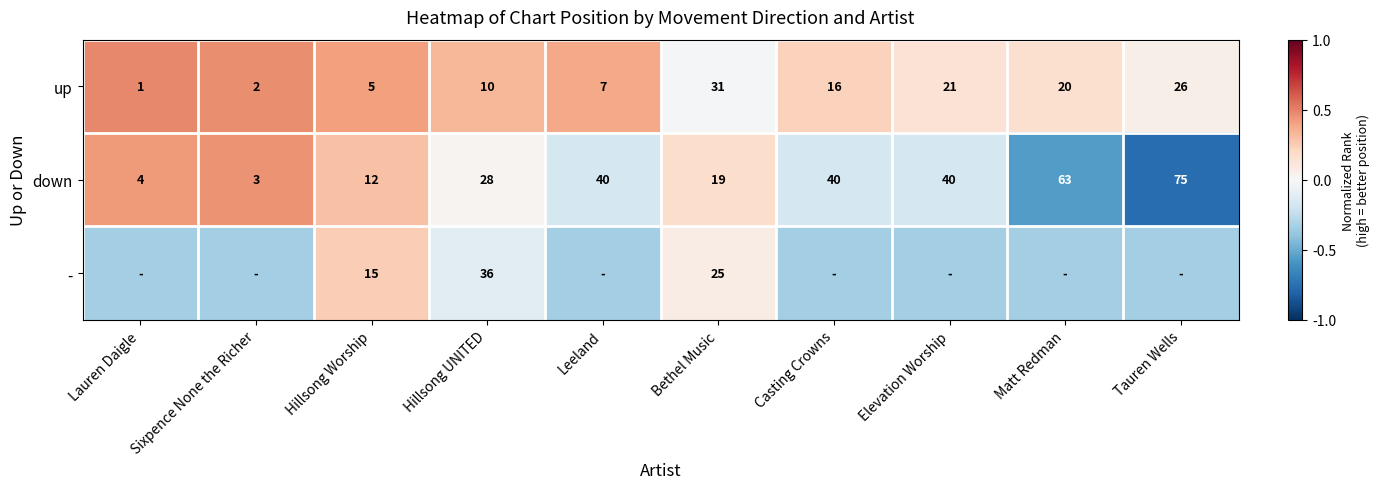

List the labels in order of up value, largest first.

Bethel Music, Tauren Wells, Elevation Worship, Matt Redman, Casting Crowns, Hillsong UNITED, Leeland, Hillsong Worship, Sixpence None the Richer, Lauren Daigle